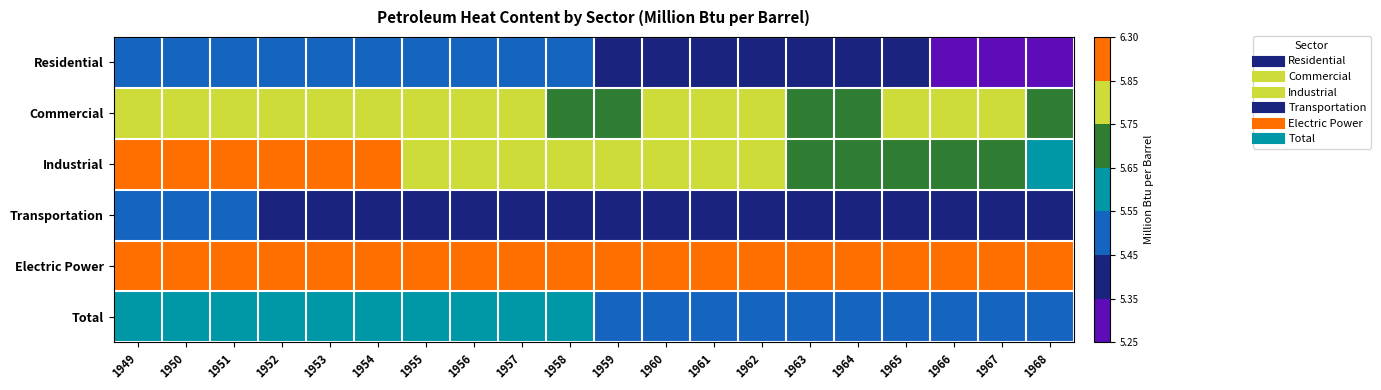

Reading right to left, list all the values displayed in this chart.

Residential: 1968=5.3	1967=5.3	1966=5.3	1965=5.4	1964=5.4	1963=5.4	1962=5.4	1961=5.4	1960=5.4	1959=5.4	1958=5.5	1957=5.5	1956=5.5	1955=5.5	1954=5.5	1953=5.5	1952=5.5	1951=5.5	1950=5.5	1949=5.5
Commercial: 1968=5.7	1967=5.8	1966=5.8	1965=5.8	1964=5.7	1963=5.7	1962=5.8	1961=5.8	1960=5.8	1959=5.7	1958=5.7	1957=5.8	1956=5.8	1955=5.8	1954=5.8	1953=5.8	1952=5.8	1951=5.8	1950=5.8	1949=5.8
Industrial: 1968=5.6	1967=5.7	1966=5.7	1965=5.7	1964=5.7	1963=5.7	1962=5.8	1961=5.8	1960=5.8	1959=5.8	1958=5.8	1957=5.8	1956=5.8	1955=5.8	1954=5.9	1953=5.9	1952=5.9	1951=5.9	1950=5.9	1949=5.9
Transportation: 1968=5.4	1967=5.4	1966=5.4	1965=5.4	1964=5.4	1963=5.4	1962=5.4	1961=5.4	1960=5.4	1959=5.4	1958=5.4	1957=5.4	1956=5.4	1955=5.4	1954=5.4	1953=5.4	1952=5.4	1951=5.5	1950=5.5	1949=5.5
Electric Power: 1968=6.3	1967=6.3	1966=6.3	1965=6.3	1964=6.3	1963=6.3	1962=6.3	1961=6.3	1960=6.3	1959=6.3	1958=6.3	1957=6.3	1956=6.3	1955=6.3	1954=6.3	1953=6.3	1952=6.3	1951=6.3	1950=6.3	1949=6.3
Total: 1968=5.5	1967=5.5	1966=5.5	1965=5.5	1964=5.5	1963=5.5	1962=5.5	1961=5.5	1960=5.5	1959=5.5	1958=5.6	1957=5.6	1956=5.6	1955=5.6	1954=5.6	1953=5.6	1952=5.6	1951=5.6	1950=5.6	1949=5.6